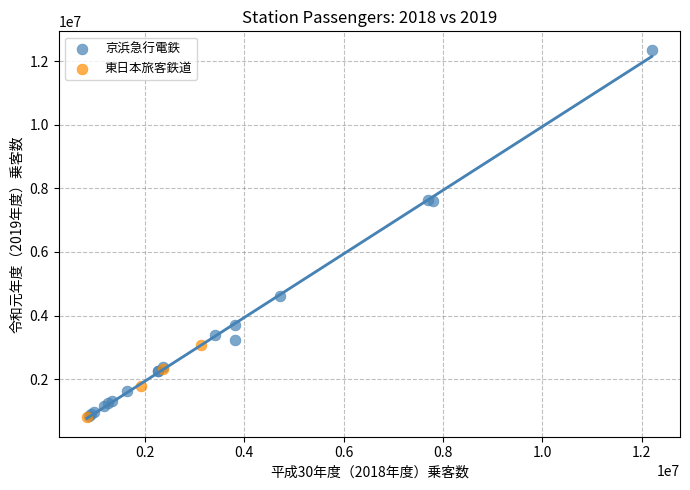

Which series contains the highest Y value?

京浜急行電鉄